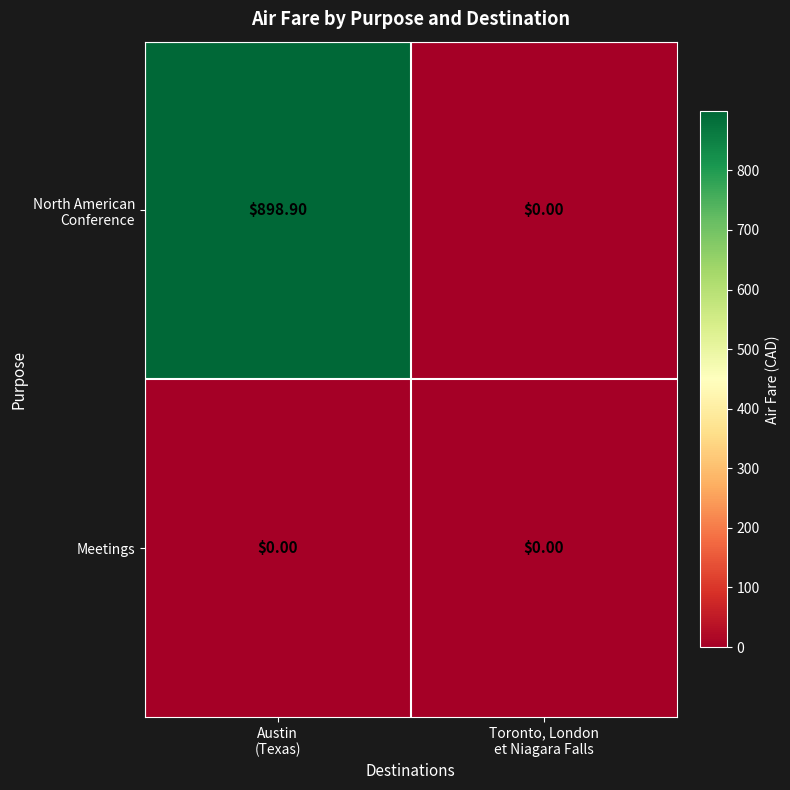

Which label corresponds to the largest value in the chart?

Austin
(Texas)